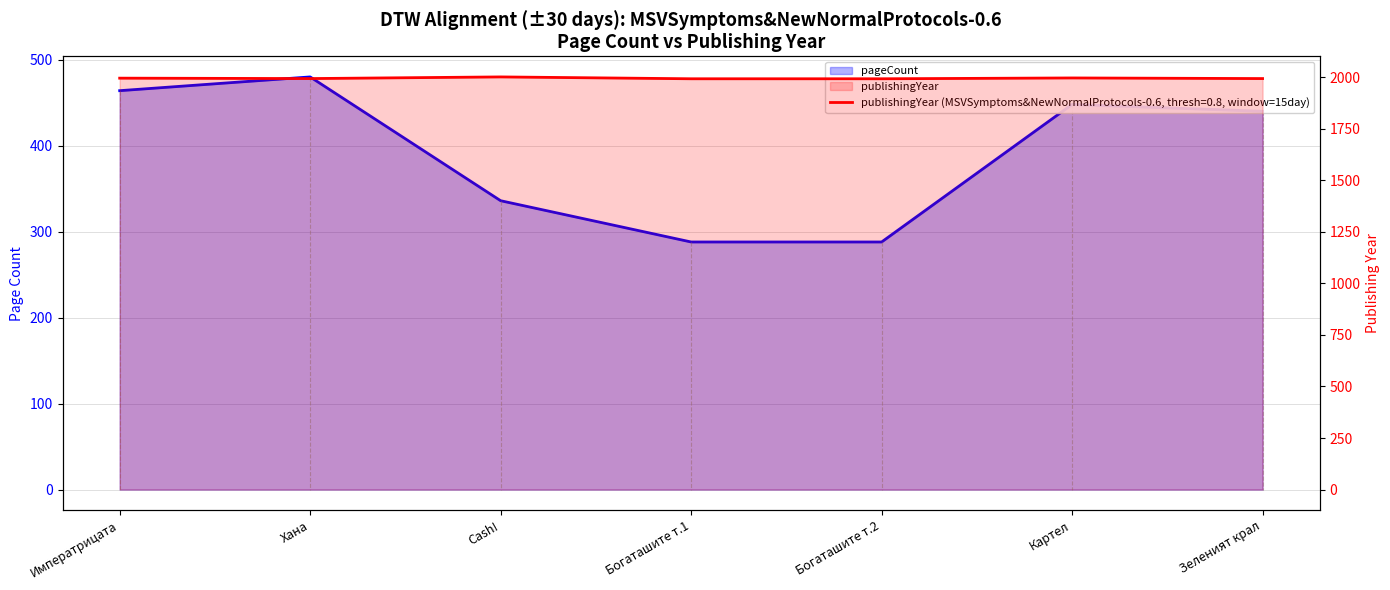

Read the value at Хана.

480